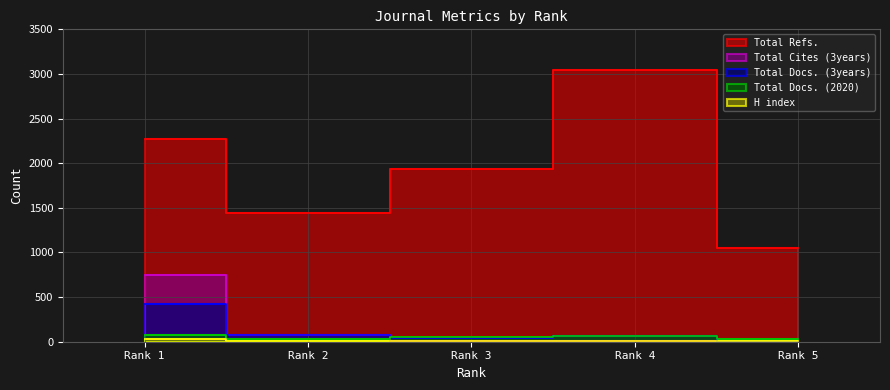

Where is the first local maximum for Total Docs. (2020)?

Rank 4